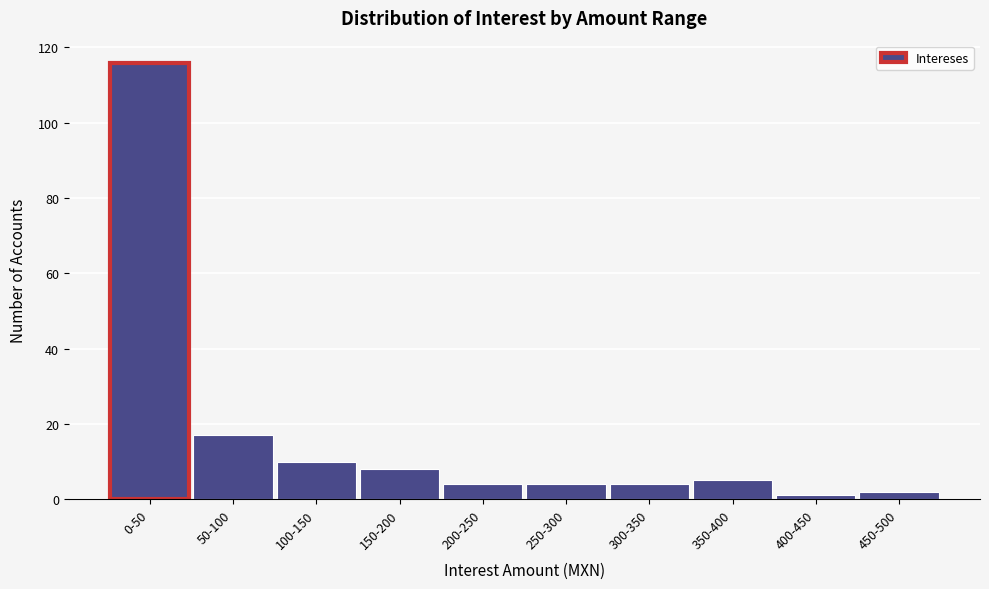

Reading left to right, list all the values displayed in this chart.

0-50=116	50-100=17	100-150=10	150-200=8	200-250=4	250-300=4	300-350=4	350-400=5	400-450=1	450-500=2